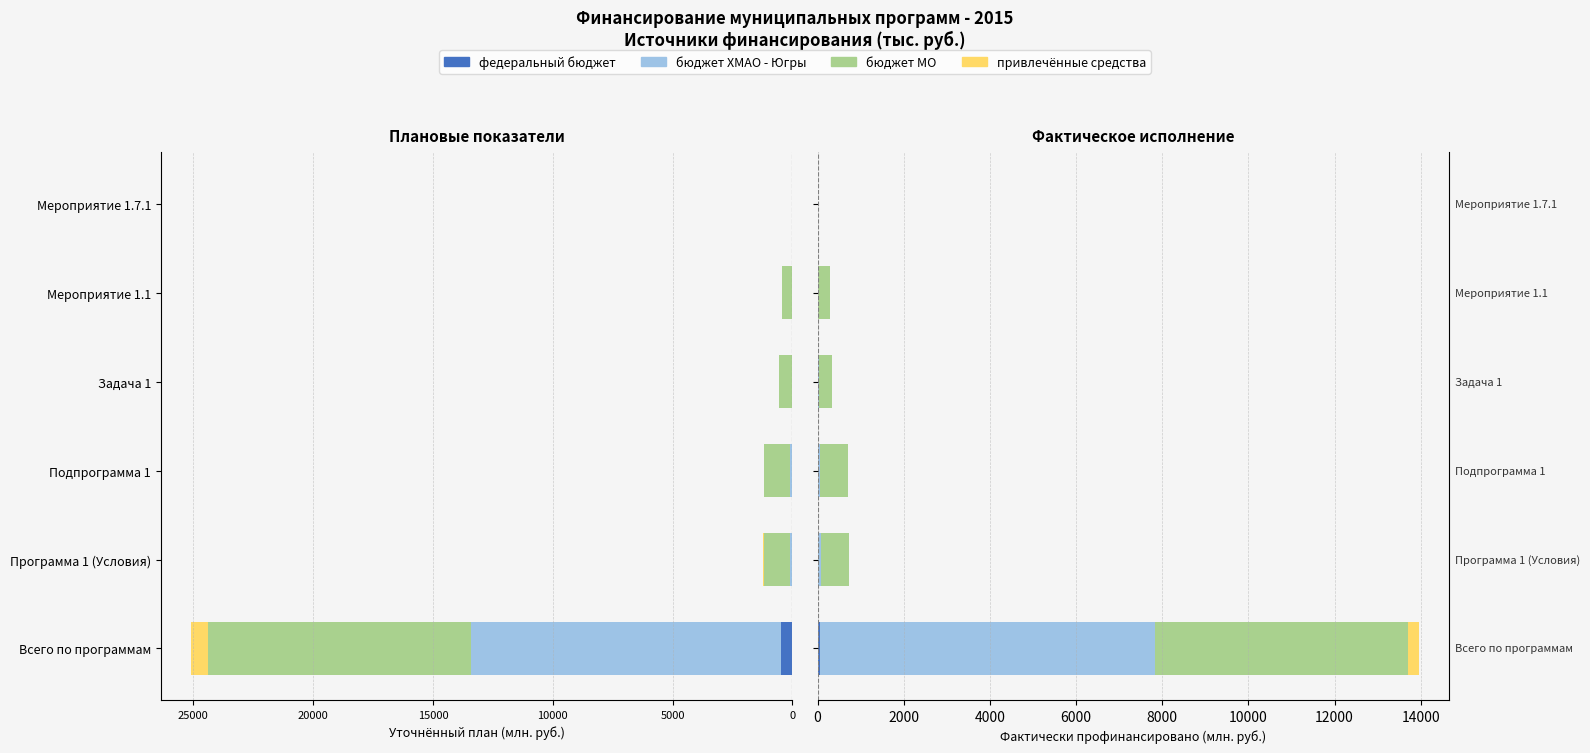

What is the value of the бюджет МО bar at the 5th from the left?

-439.5